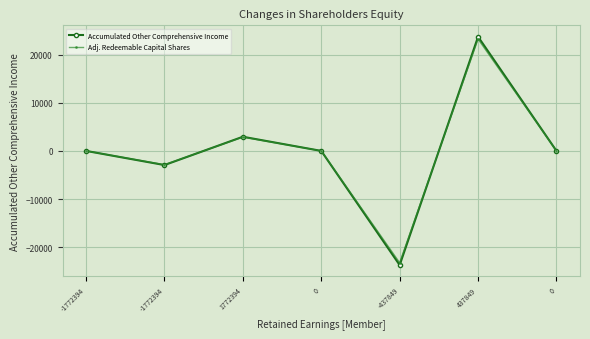

How many values in the Adj. Redeemable Capital Shares series are below 0?

2